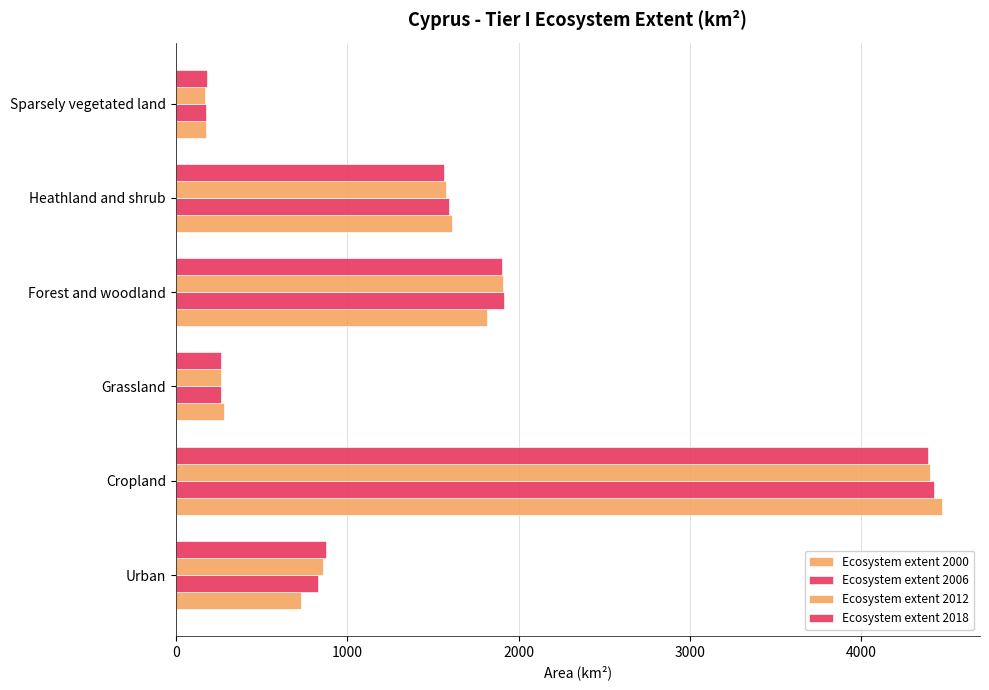

How many data points does each series have?

6